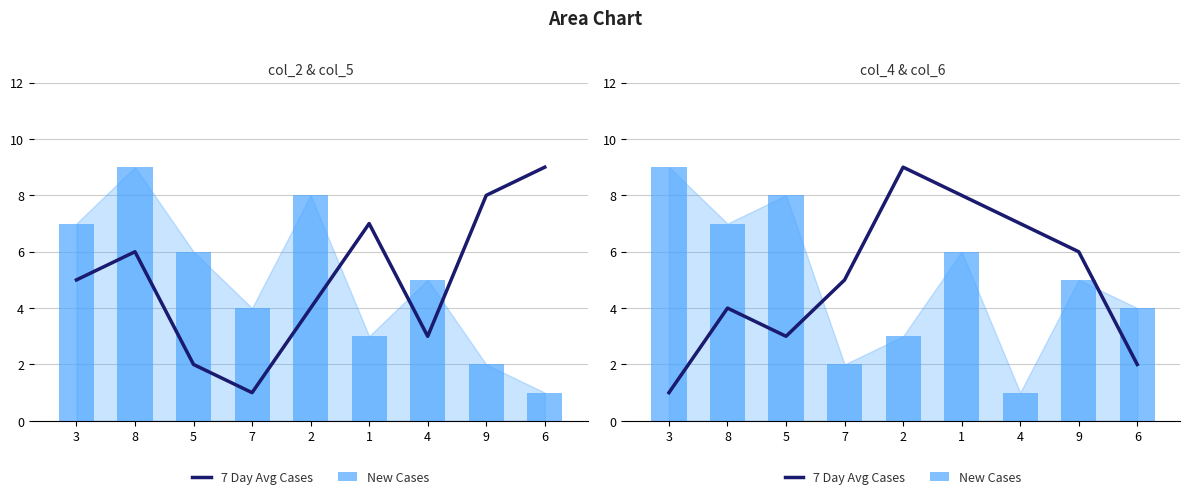

How many groups of bars are there?

9